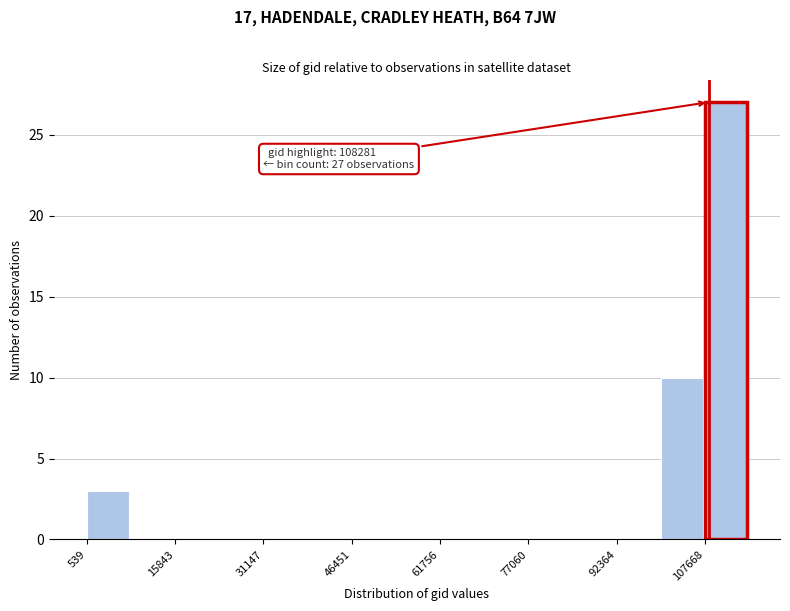

Read against the x-axis, roughly where is the centre of the tallest bar?

112000